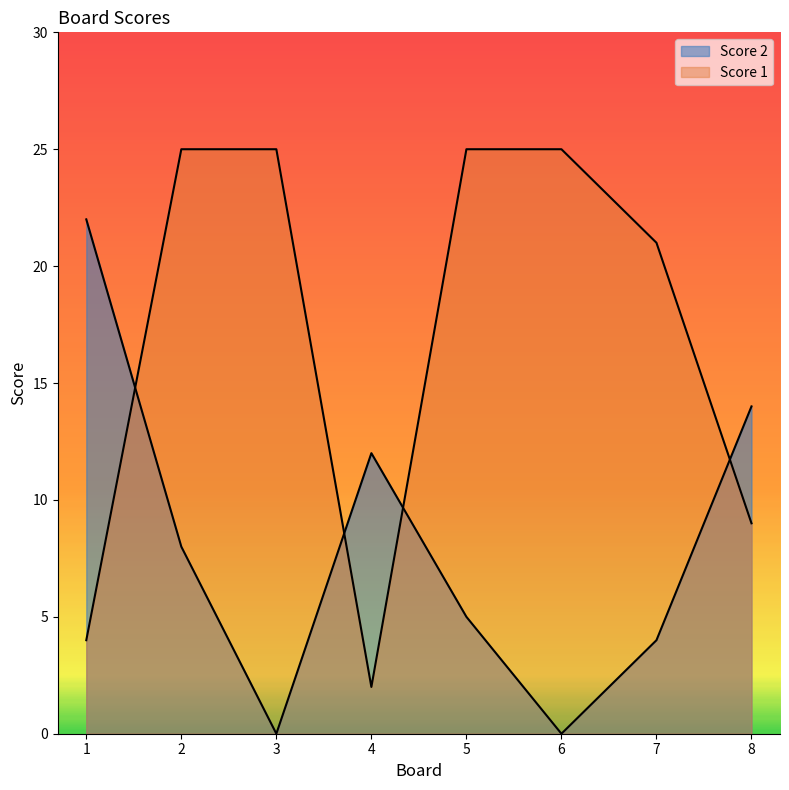

Where do Score 2 and Score 1 first cross each other?

1 and 2